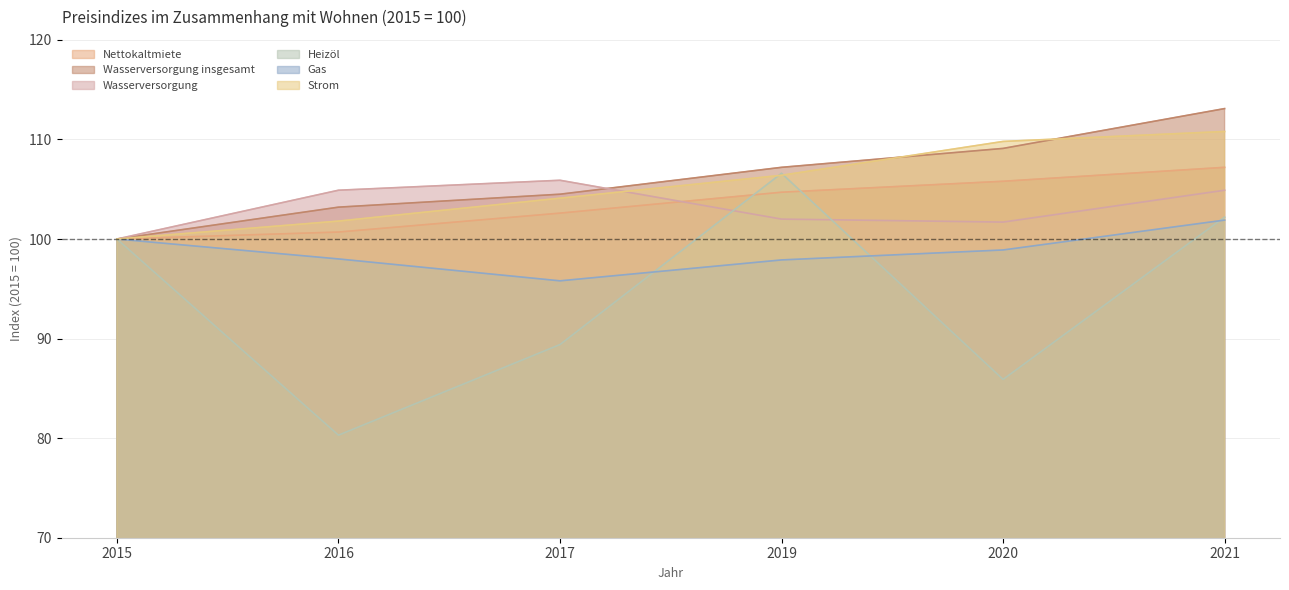

How many categories are shown in the chart?

6